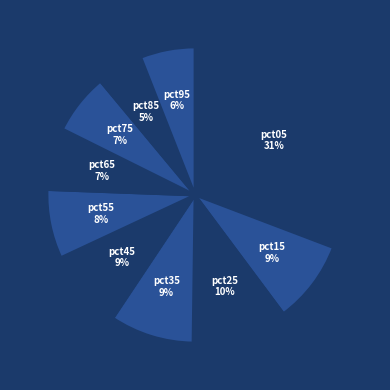

To the nearest percent, what is the combined percentage of pct45 and pct95?

15%